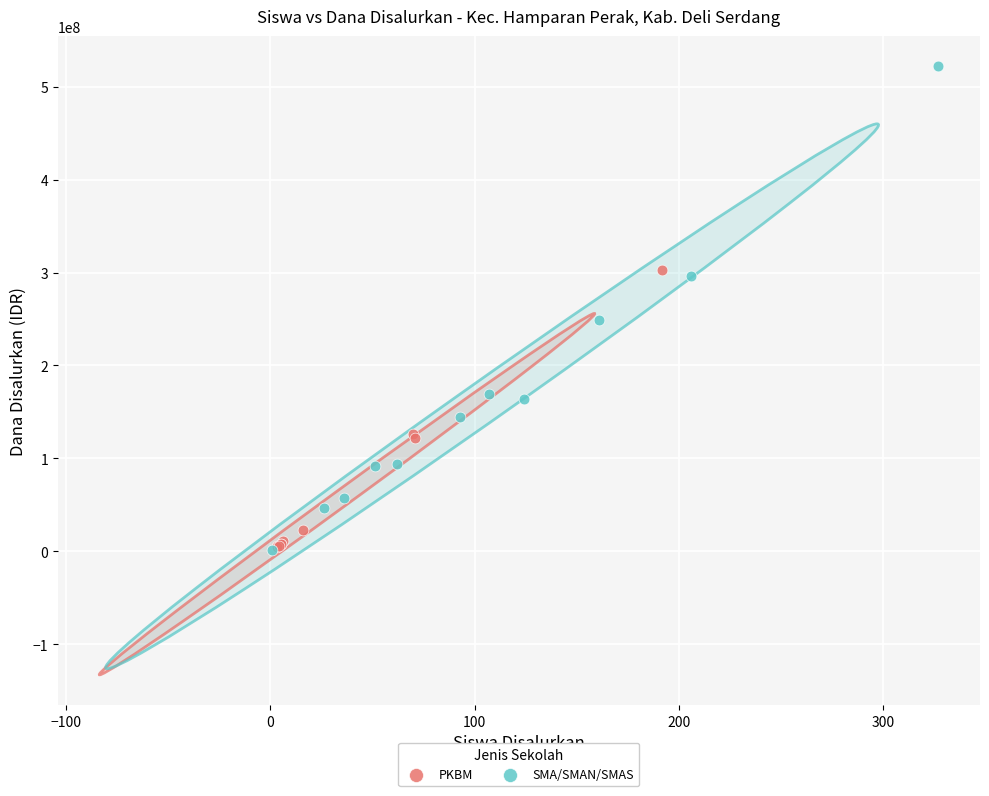

Which series reaches the maximum Y coordinate?

SMA/SMAN/SMAS